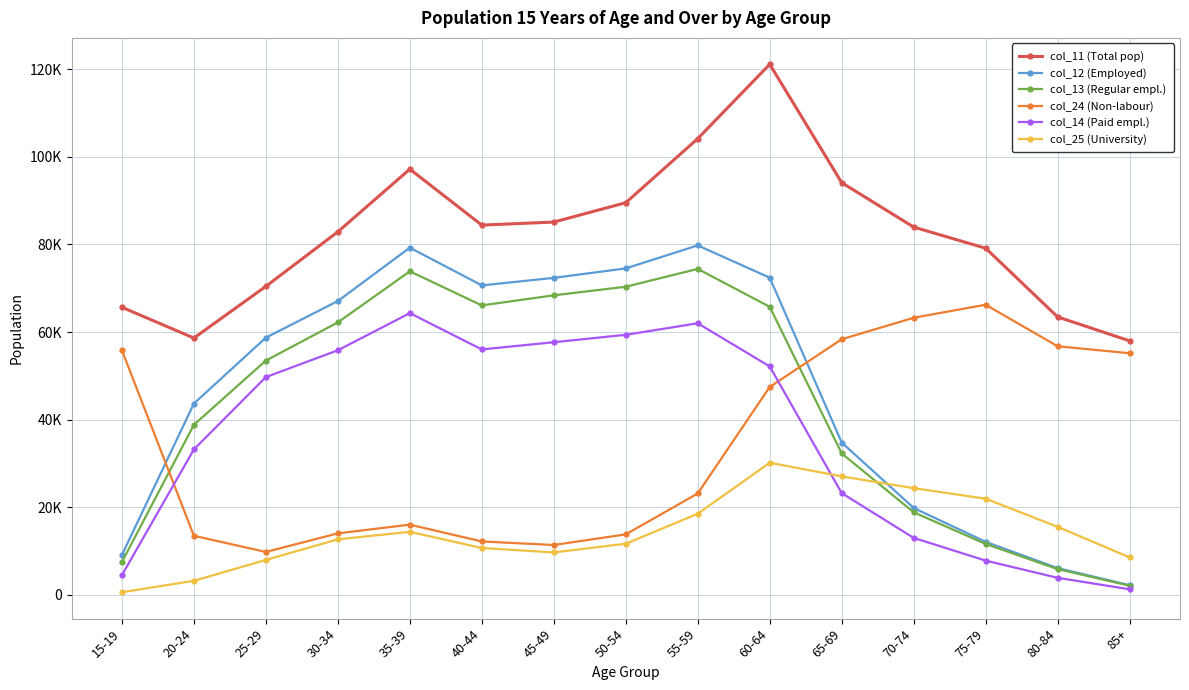

Which has a higher value, 70-74 or 25-29?

70-74